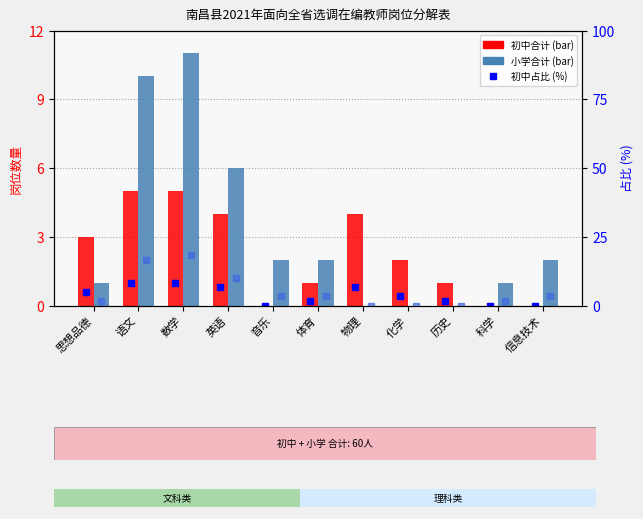

What is the average value of the 小学合计 series?

3.2